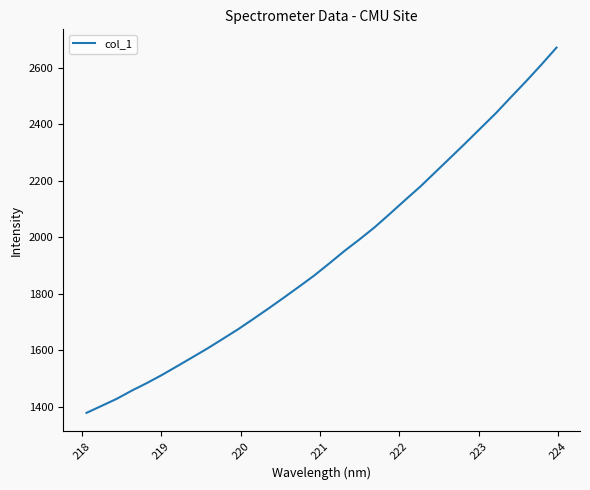

What is the greatest value displayed?

2671.0